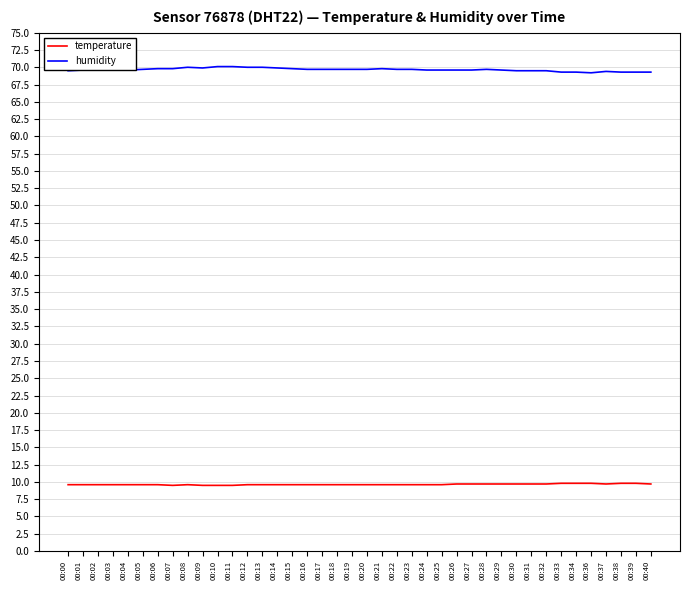

What is the minimum value shown in the chart?

9.5